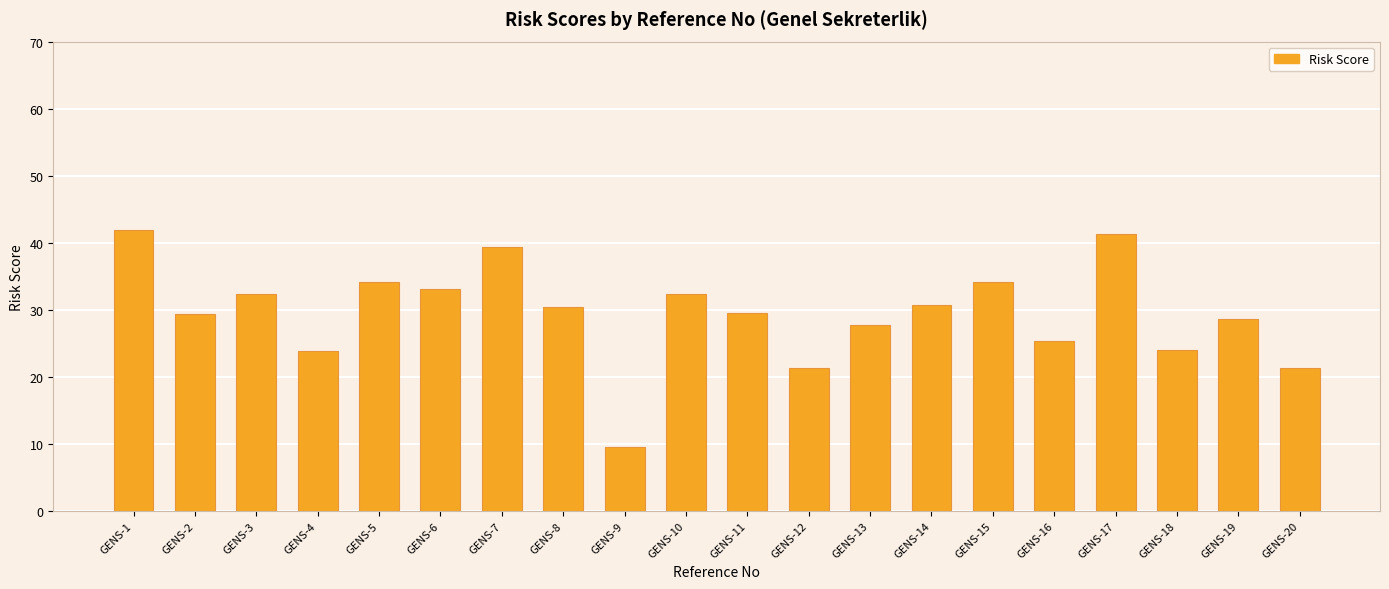

What is the sum of the values at GENS-5 and GENS-1?

76.1